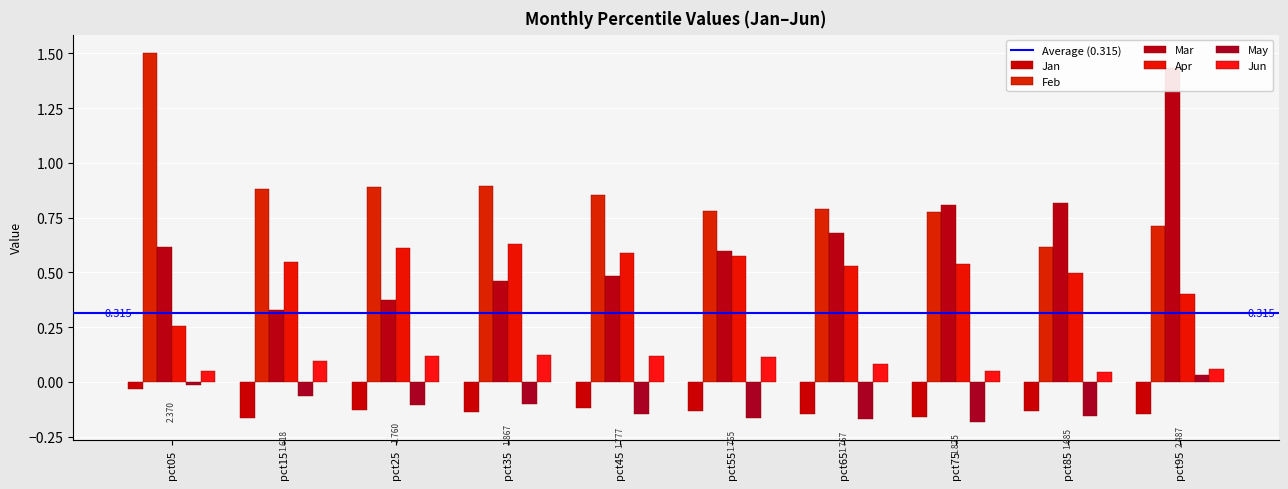

At how many categories does at least one series exceed 0?

10